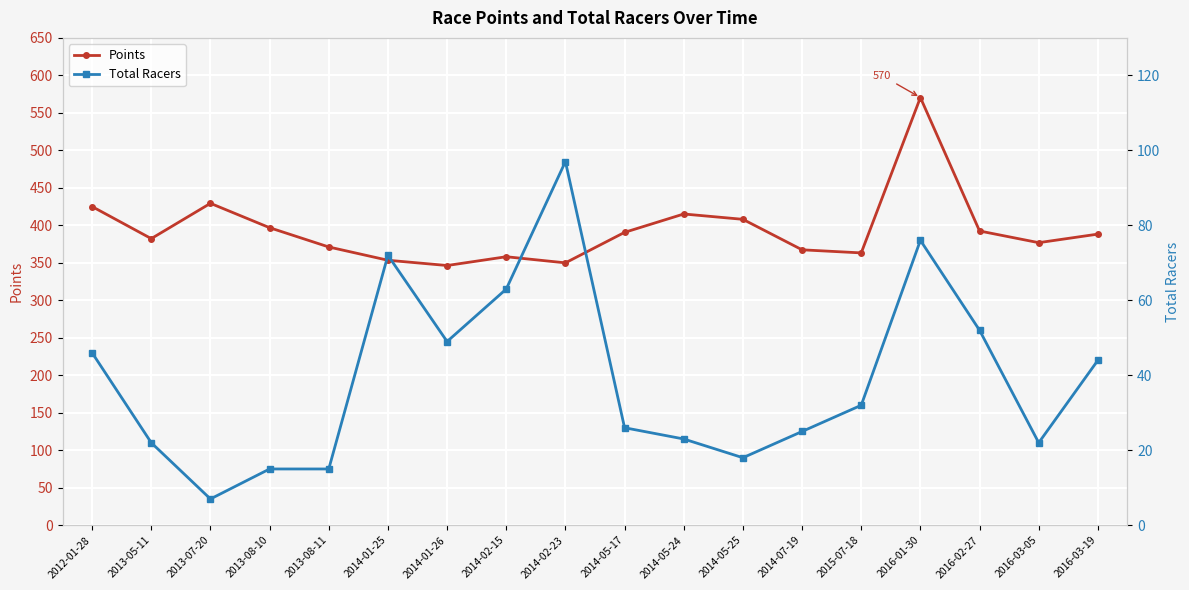

What is the total value across all series at 2013-08-11?

386.1